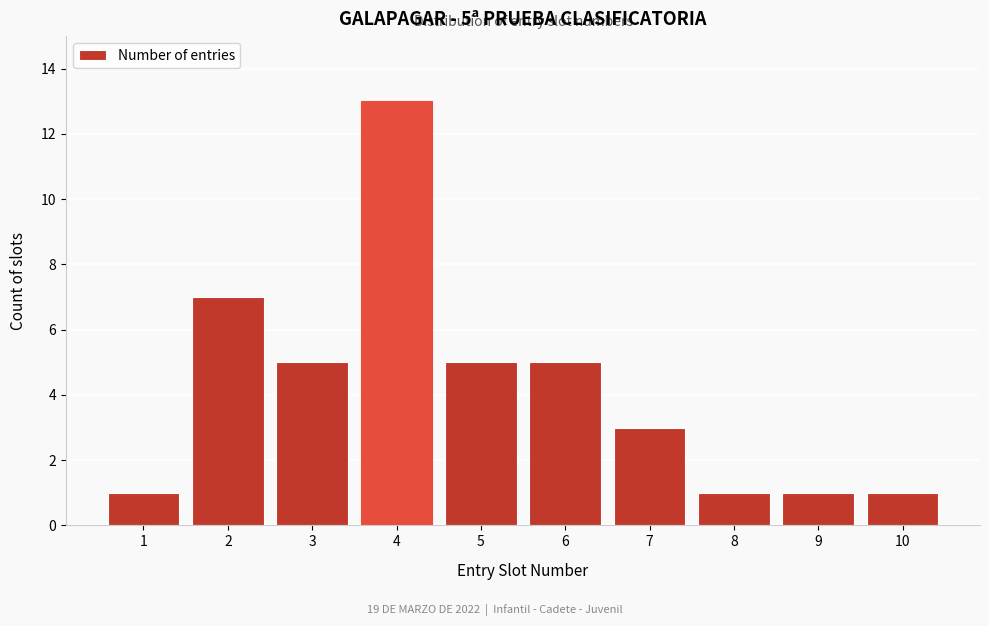

Reading left to right, extract all data points from this chart.

1	7	5	13	5	5	3	1	1	1